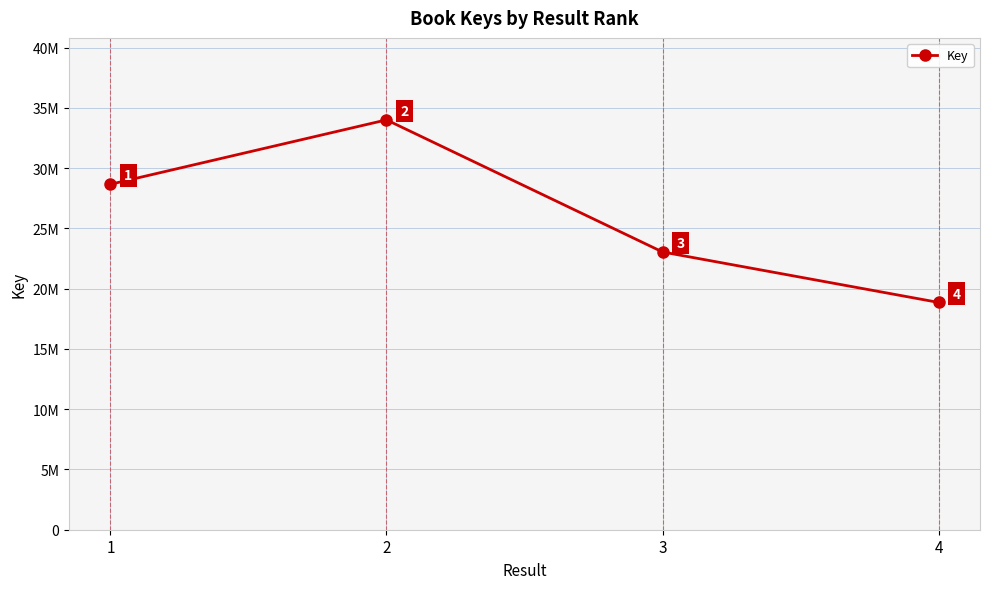

Is it true that the value at 1 is 49539877?

False